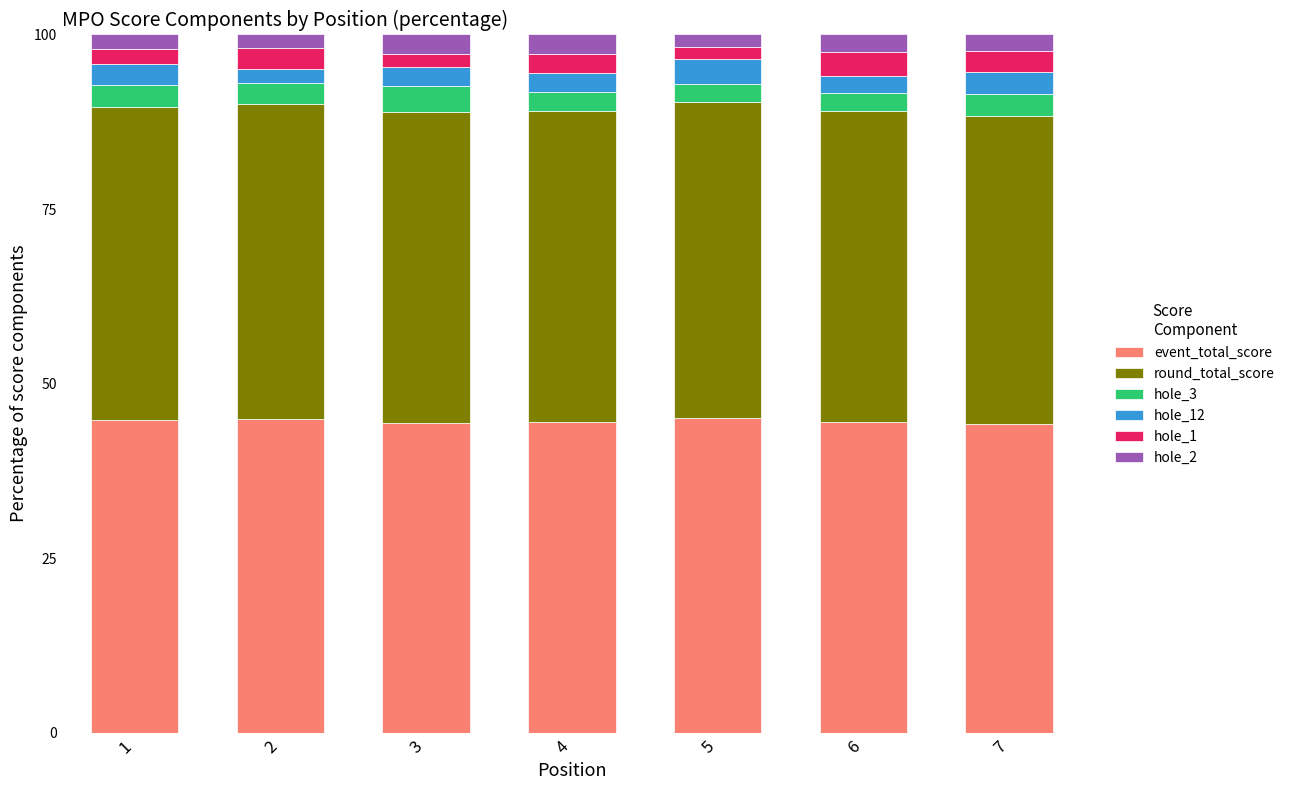

What is the highest value of the event_total_score series?

45.1